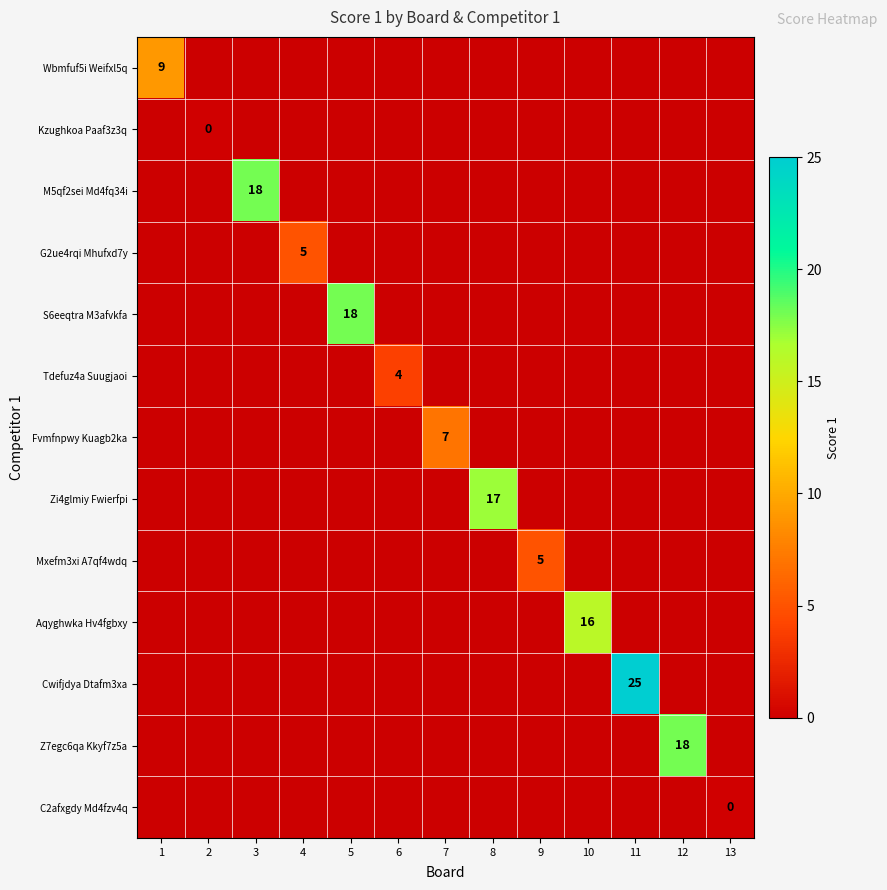

The S6eeqtra M3afvkfa series shows 5 at 5. True or false?

False